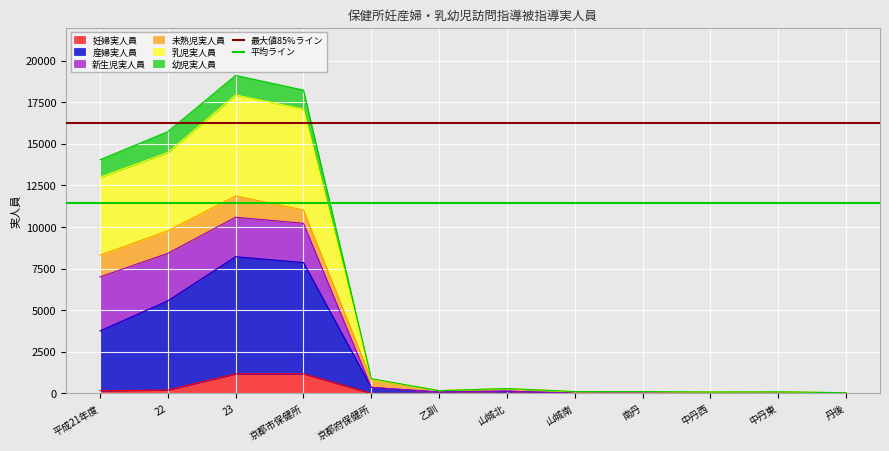

What is the maximum value for 妊婦実人員?

1174